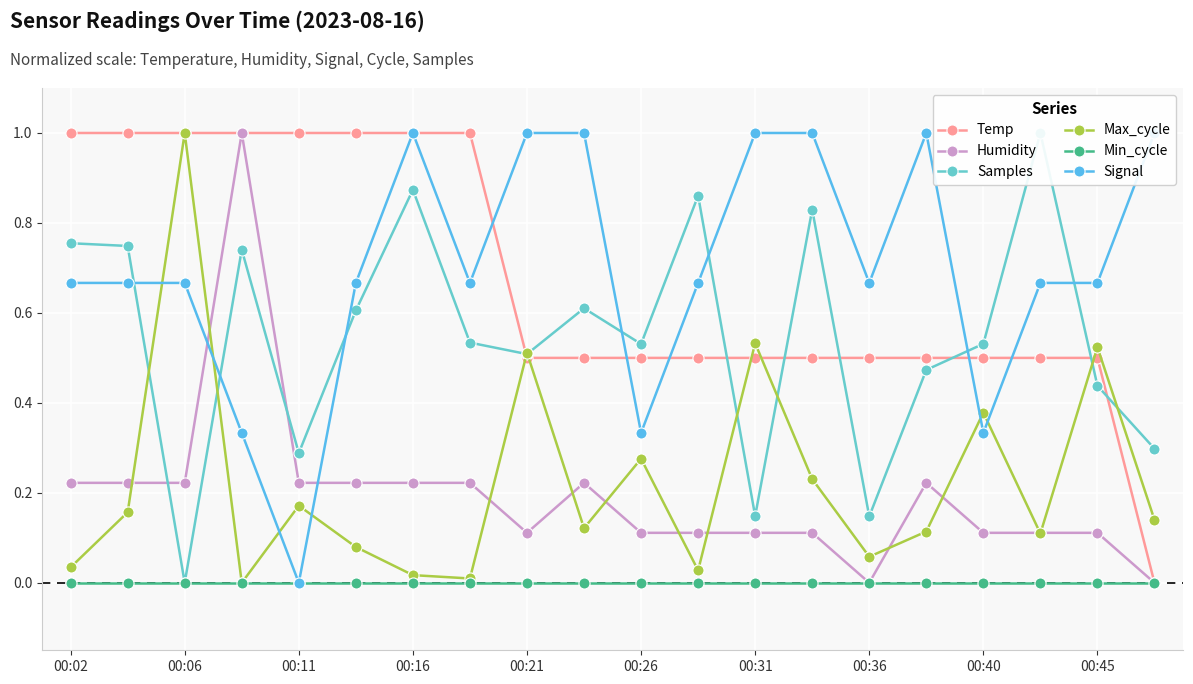

At which category does the chart reach its minimum across all series?

19